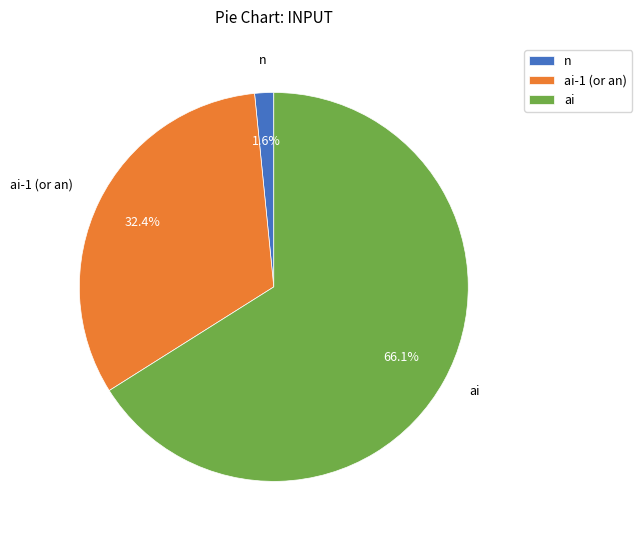

How many slices are in this pie chart?

3